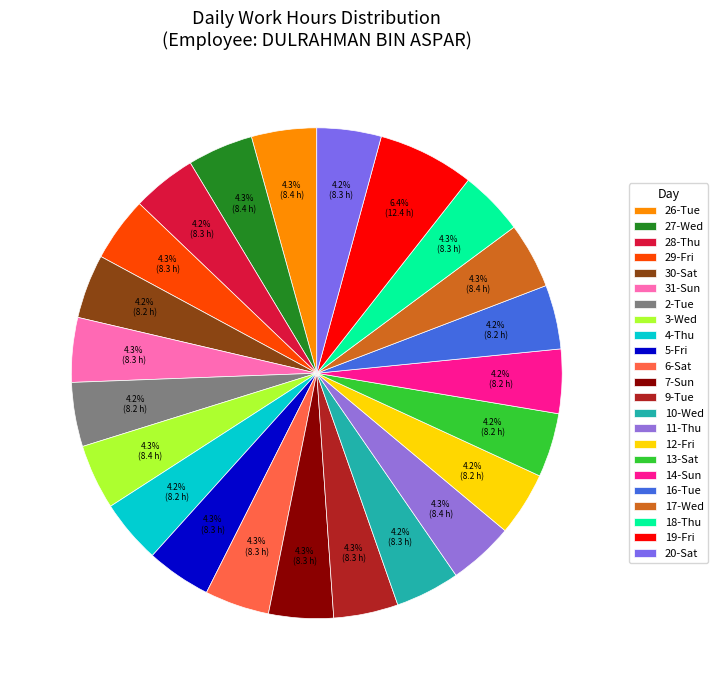

Rank the categories by value from lowest to highest.

4-Thu, 12-Fri, 2-Tue, 13-Sat, 14-Sun, 16-Tue, 30-Sat, 20-Sat, 28-Thu, 10-Wed, 29-Fri, 31-Sun, 9-Tue, 6-Sat, 5-Fri, 7-Sun, 18-Thu, 26-Tue, 3-Wed, 11-Thu, 27-Wed, 17-Wed, 19-Fri